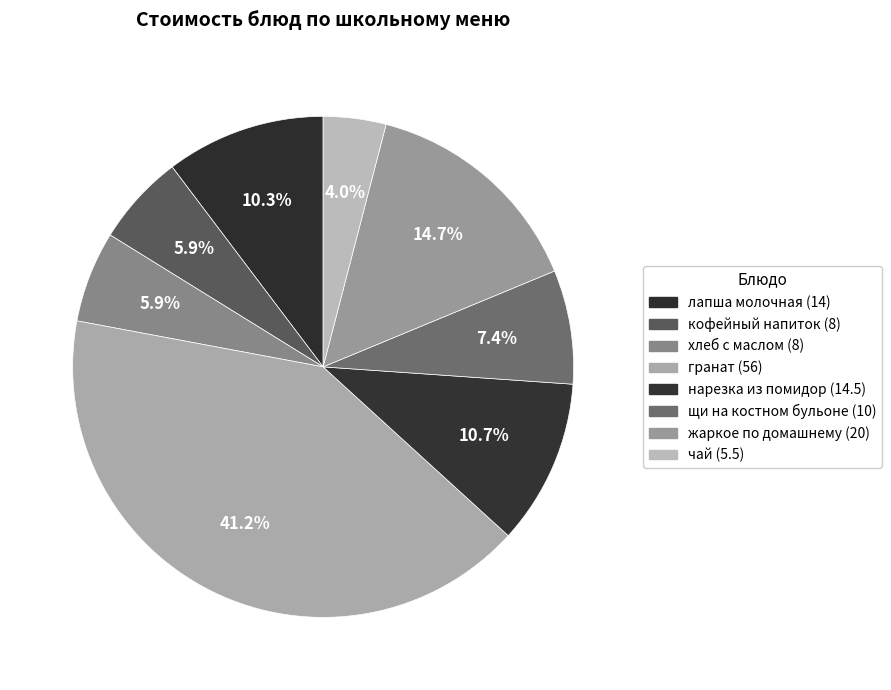

What percentage is the лапша молочная slice, to the nearest percent?

10%